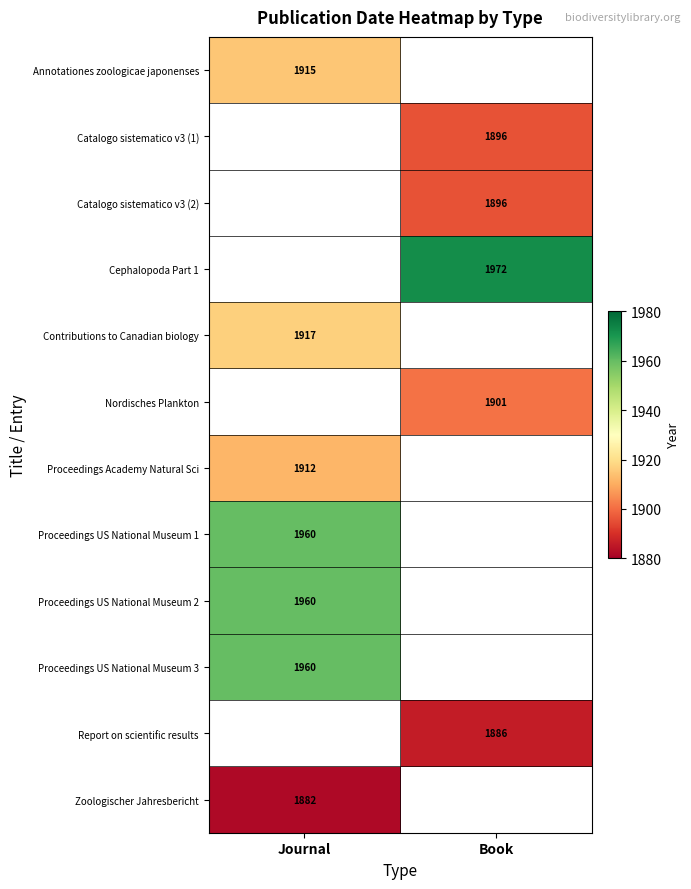

How many distinct data groups are displayed?

12